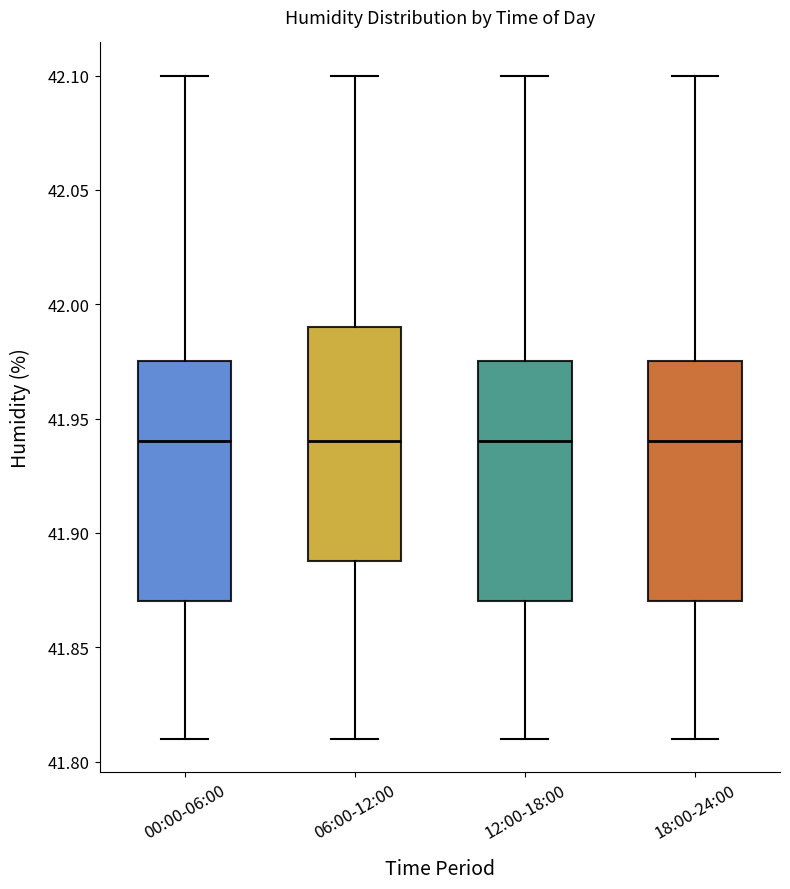

Where does the upper whisker of the box for 18:00-24:00 end on the y-axis? The values are not printed on the chart, so give them approximately, as read against the axis.

42.100